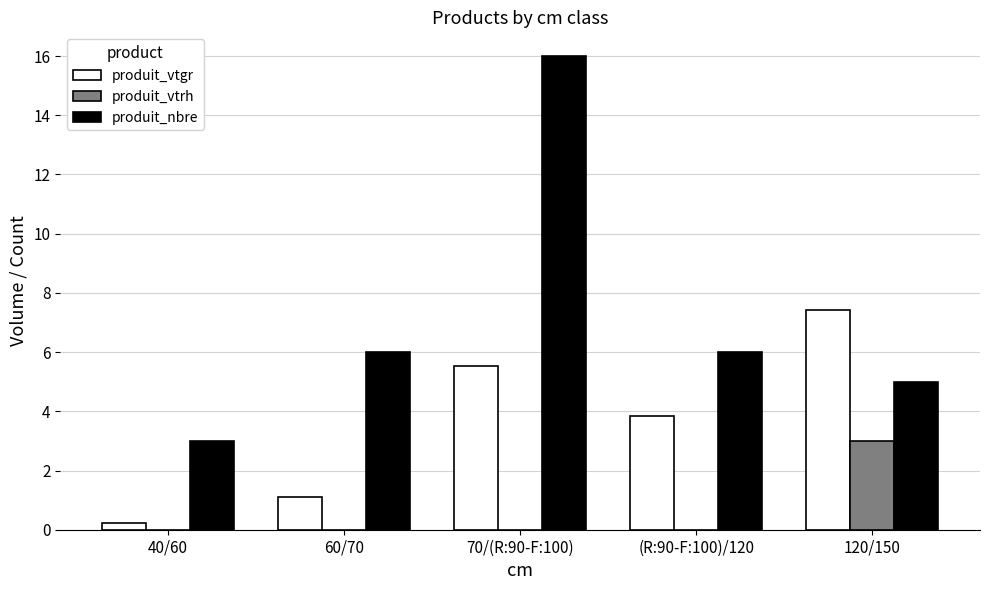

The value of produit_vtrh at (R:90-F:100)/120 is 0.0. True or false?

True